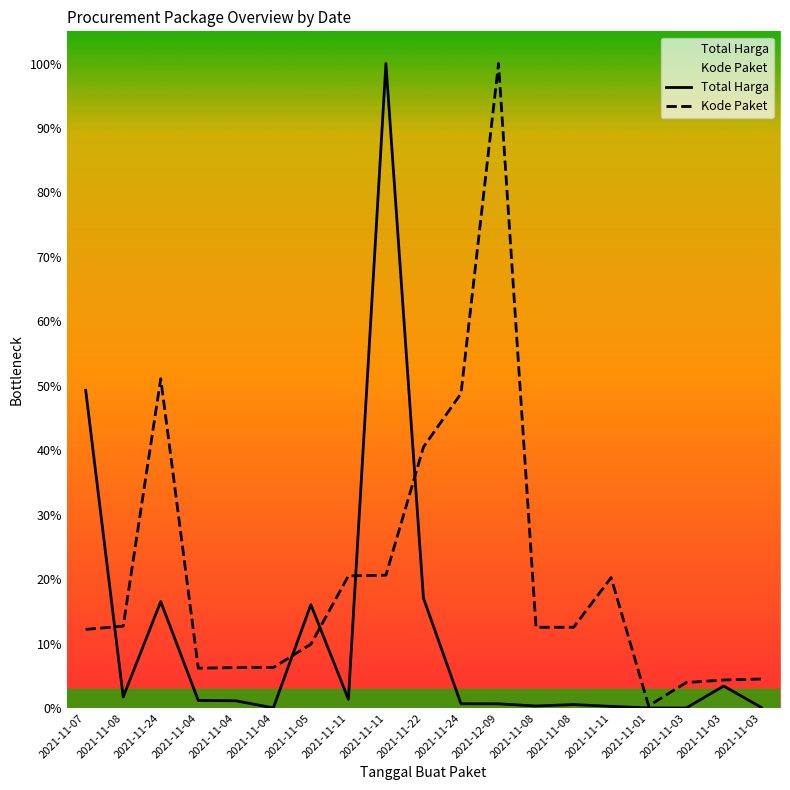

True or false: Total Harga and Kode Paket cross at least once.

True